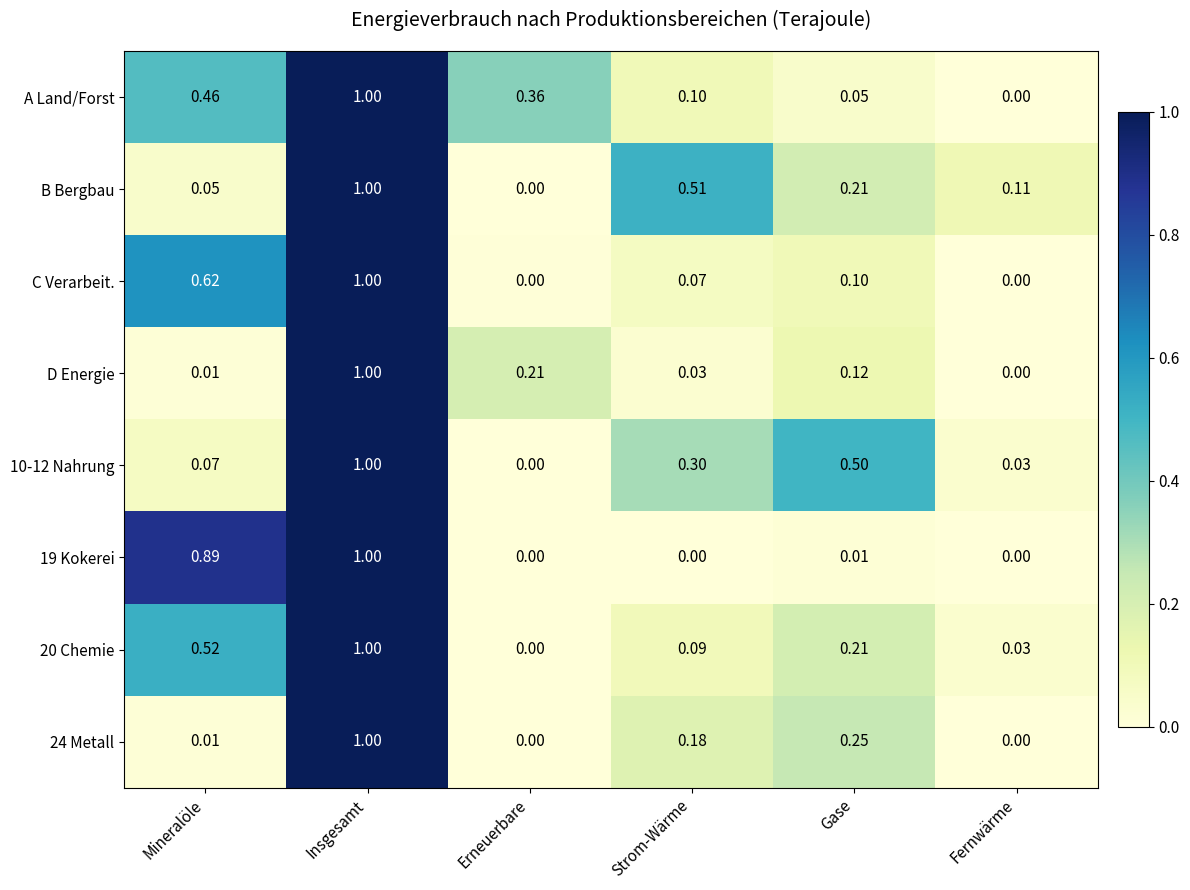

Which series changed the most between Erneuerbare and Strom-Wärme?

B Bergbau